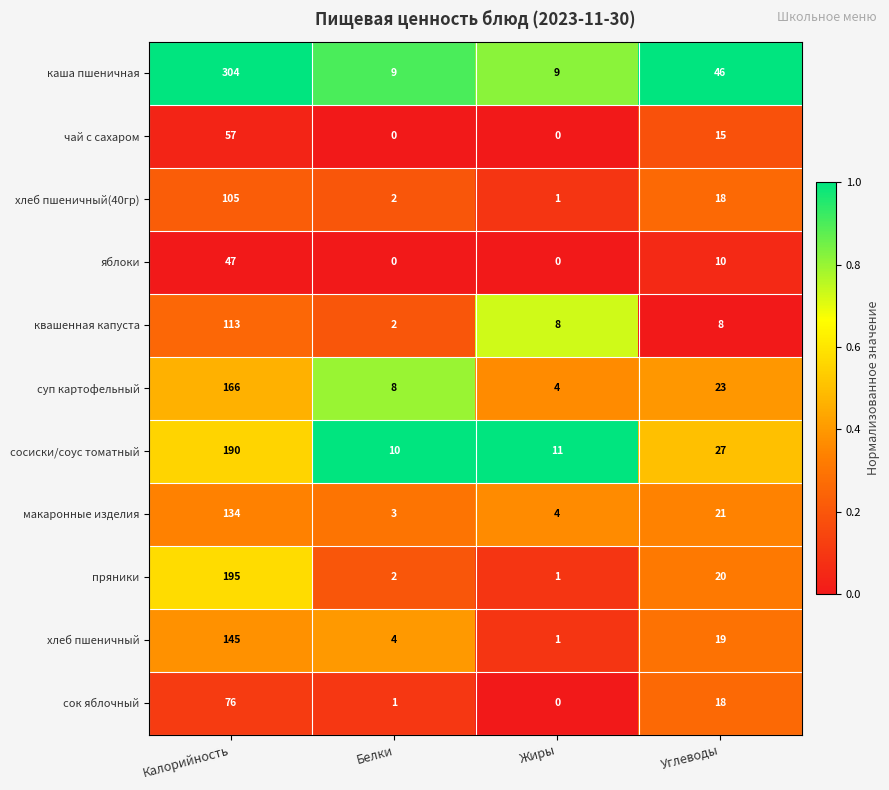

Count the number of categories in the chart.

4